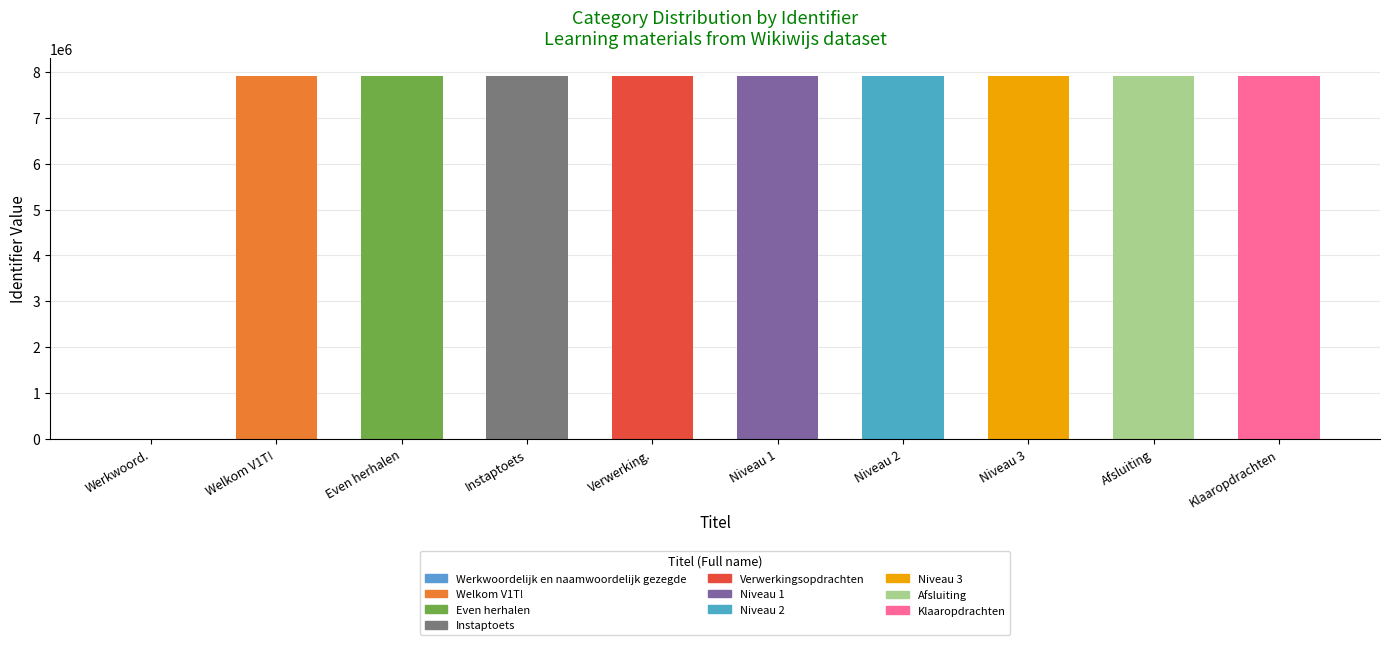

What is the change in value from Werkwoord. to Niveau 1?

+7912600